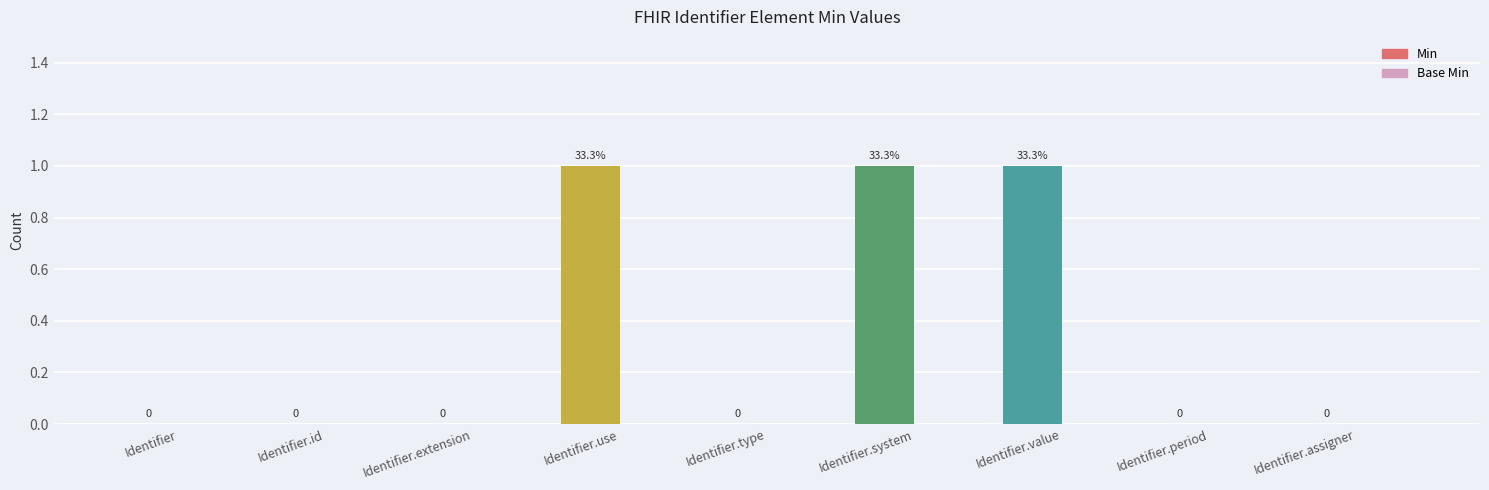

How many data points does each series have?

9